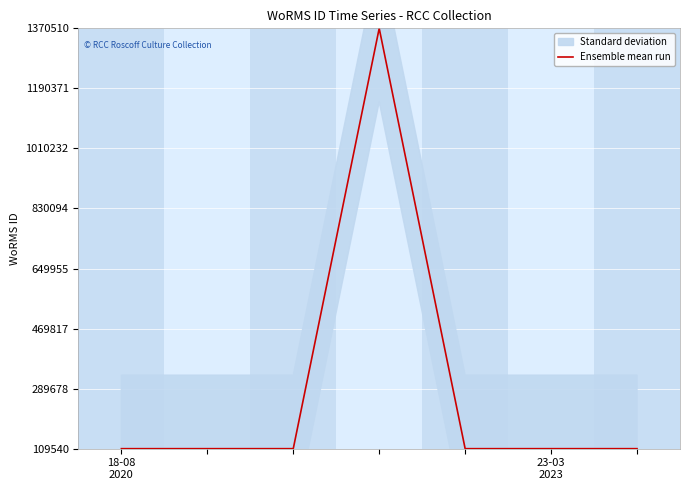

How many data points are above 109545?

1